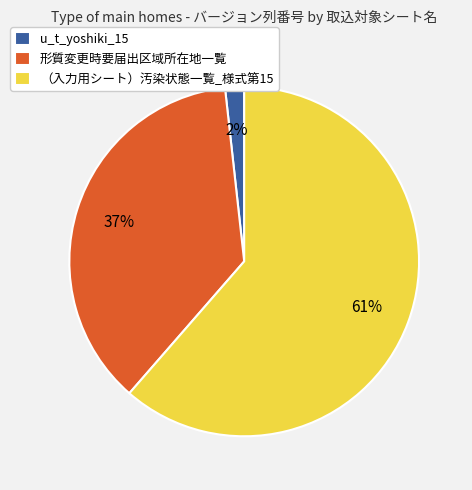

Which has a higher value, 形質変更時要届出区域所在地一覧 or （入力用シート）汚染状態一覧_様式第15?

（入力用シート）汚染状態一覧_様式第15